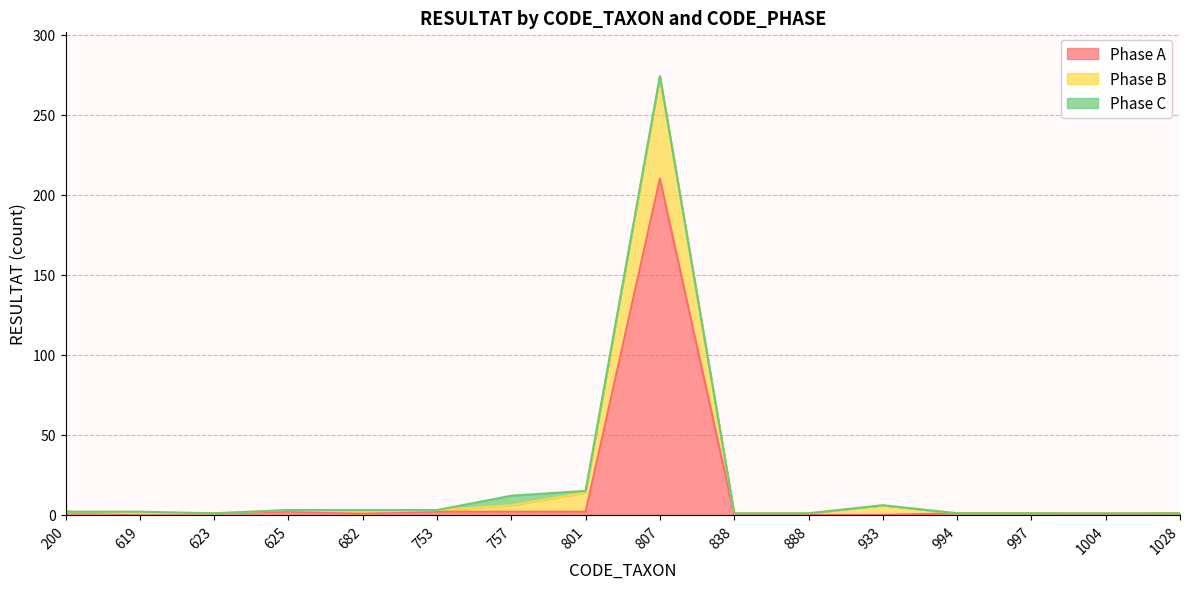

The Phase A series shows 0 at 838. True or false?

True